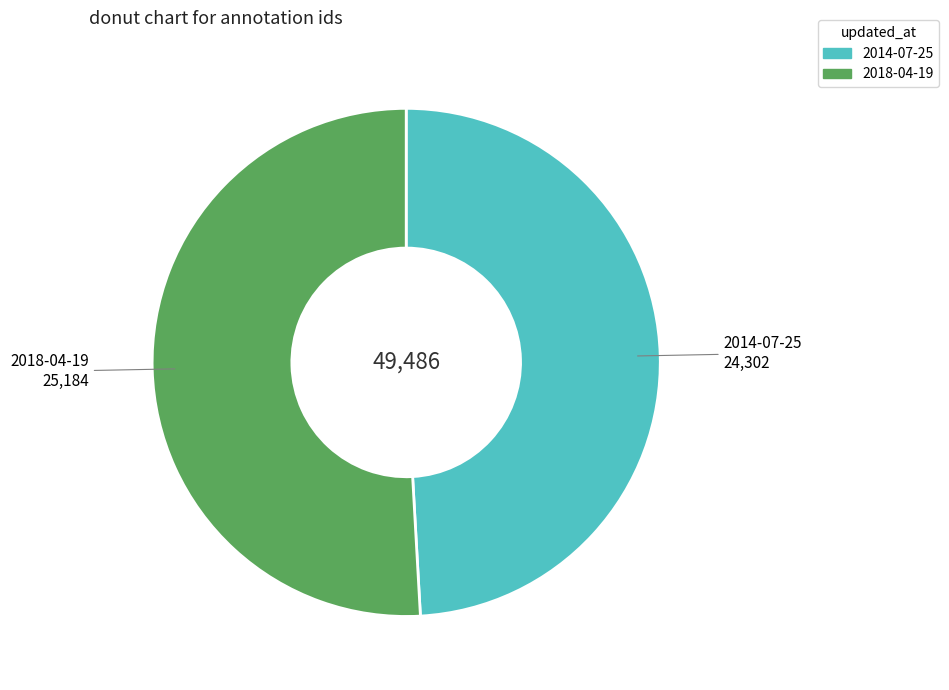

How many segments does this pie chart have?

2